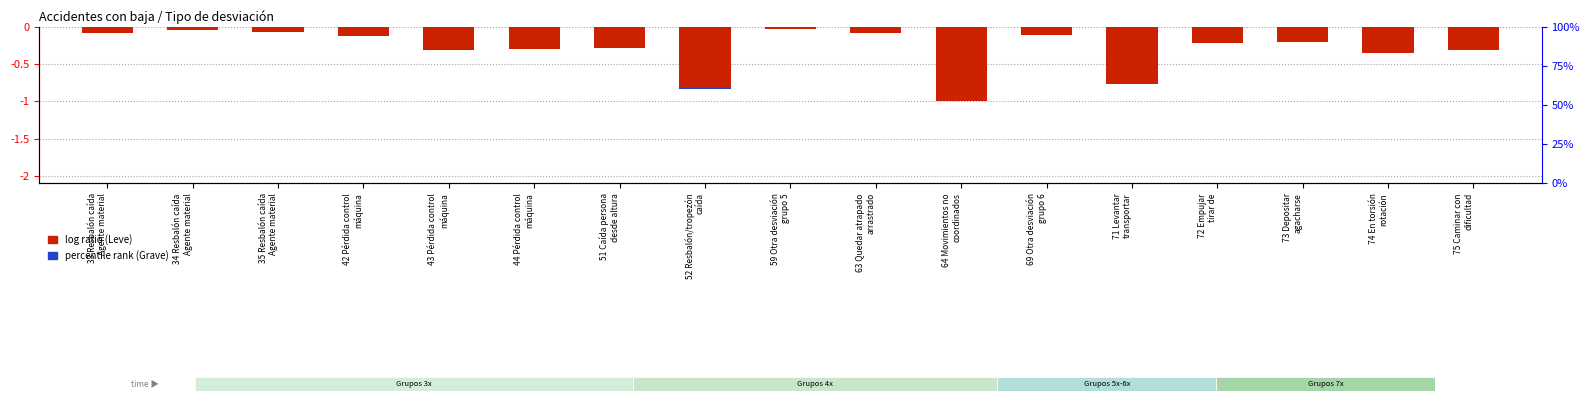

What is the label of the 17th bar from the left?

75 Caminar con
dificultad